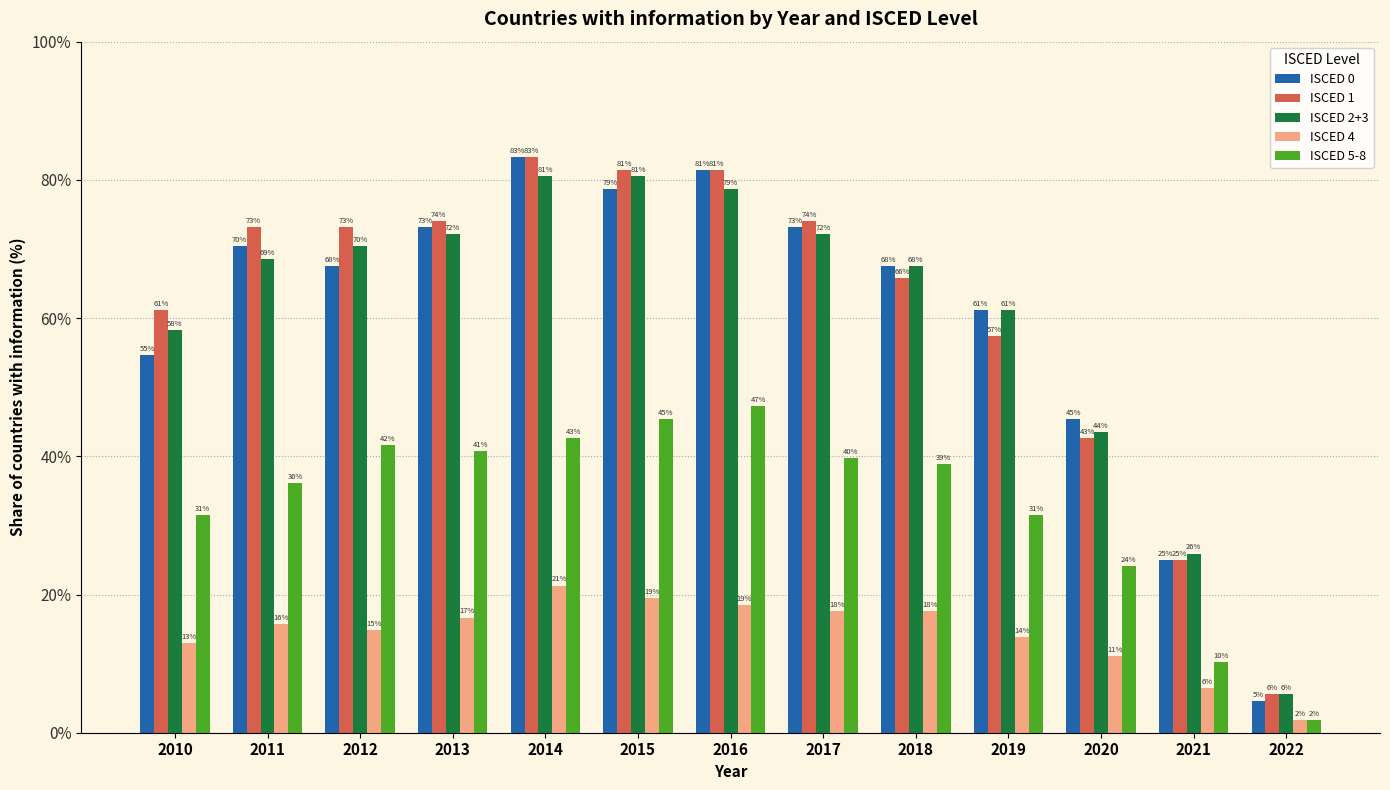

What is the difference between the maximum and minimum values in the ISCED 5-8 series?

45.4